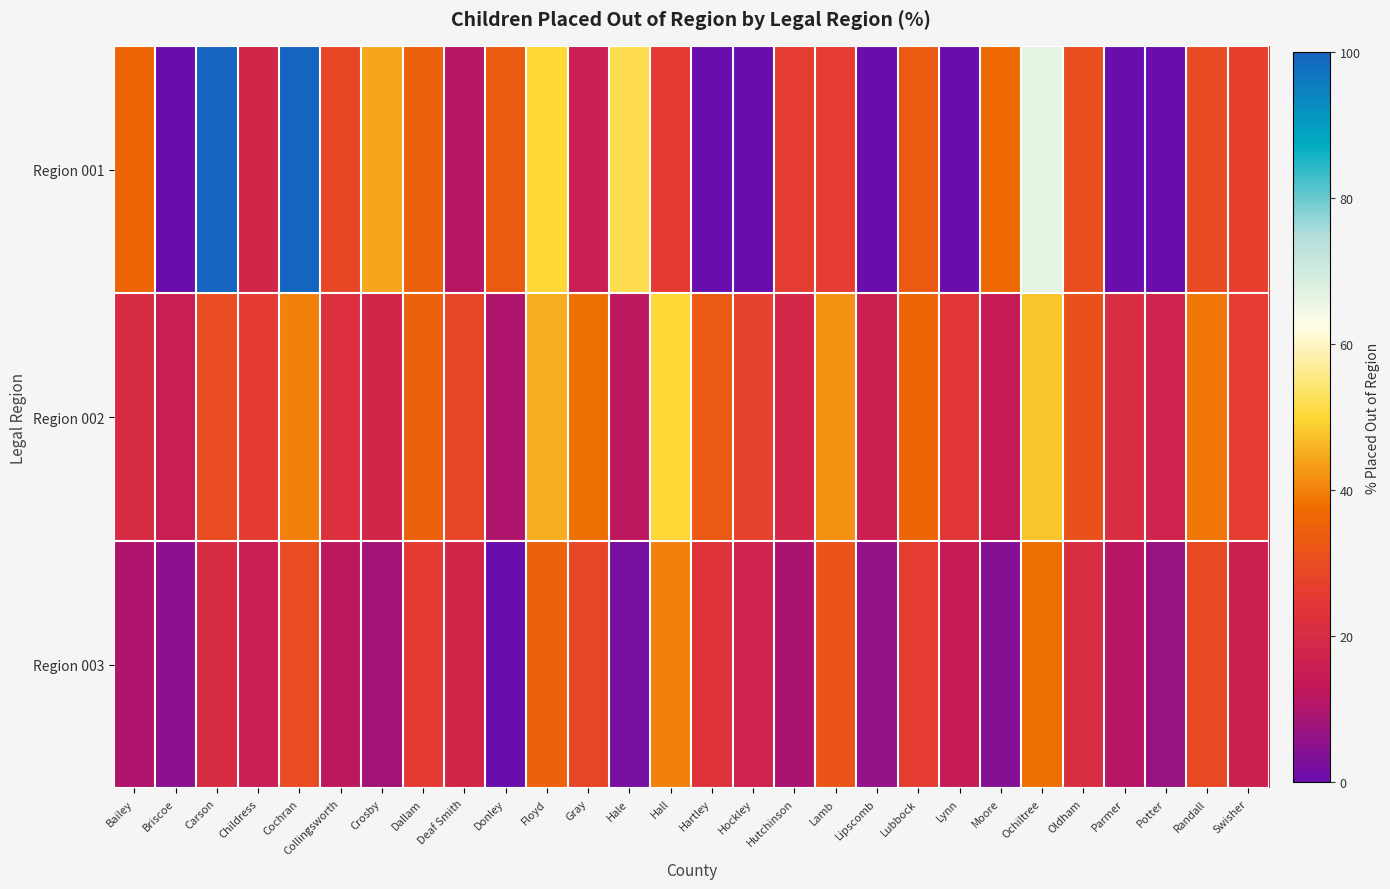

What is the total value across all series at Briscoe?

20.0